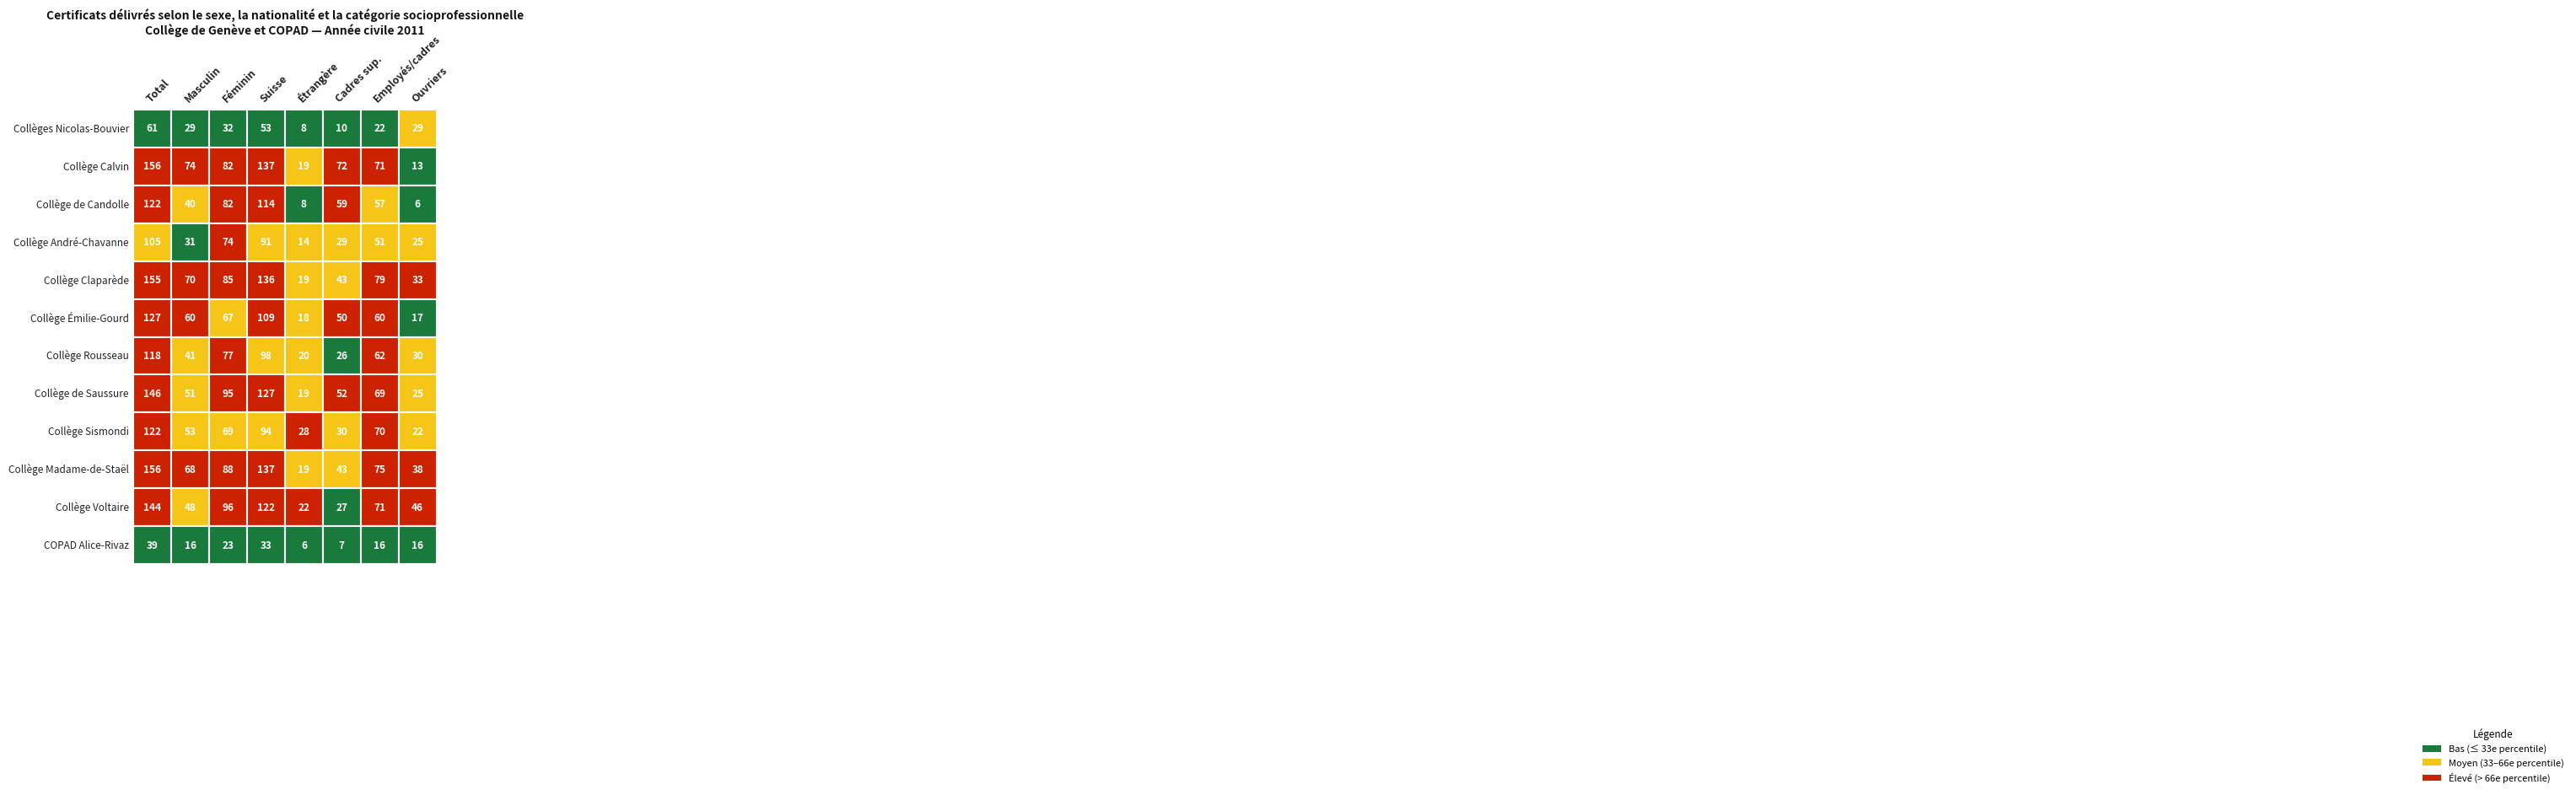

What is the highest value of the Collège Sismondi series?

122